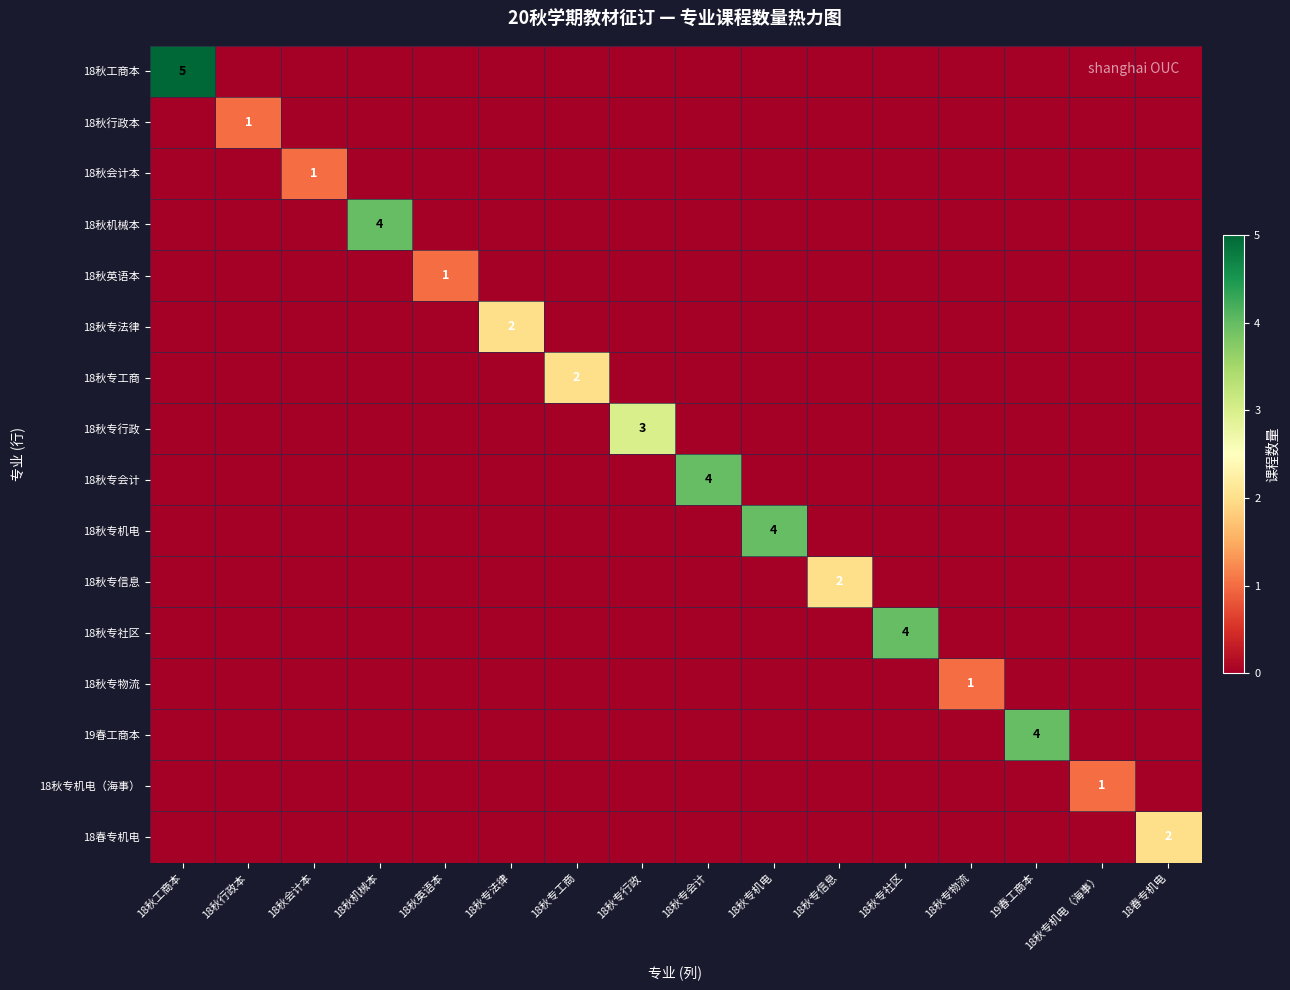

The value of 18秋专会计 at 18秋专会计 is 2. True or false?

False